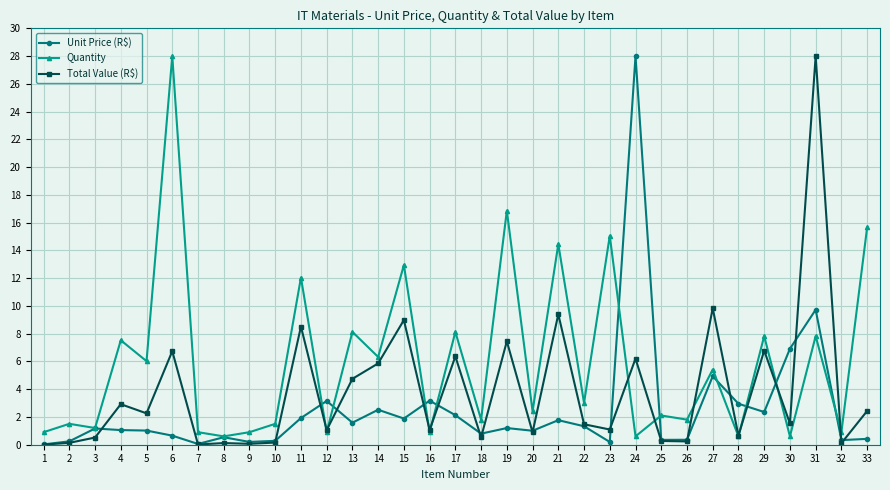

What is the value of the Total Value (R$) point at the 20th from the left?

0.9